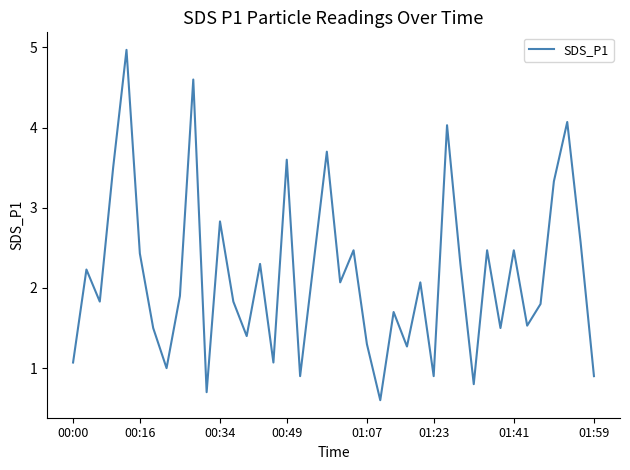

How many lines are shown in the chart?

1